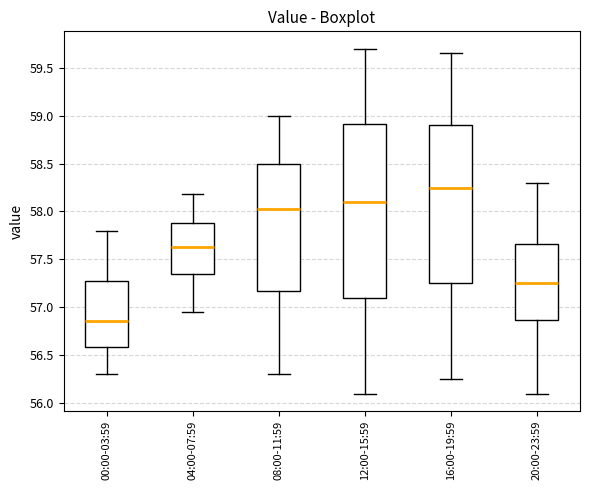

Reading left to right, transcribe this box plot: for each box, give where its median line is, the range the box spans, and where its two whiskers end, as read against the y-axis. The values are not printed on the chart, so give them approximately, as read against the axis.

00:00-03:59: median 56.85, box 56.60 to 57.30, whiskers 56.30 to 57.80
04:00-07:59: median 57.65, box 57.35 to 57.90, whiskers 56.95 to 58.20
08:00-11:59: median 58.05, box 57.20 to 58.50, whiskers 56.30 to 59.00
12:00-15:59: median 58.10, box 57.10 to 58.90, whiskers 56.10 to 59.70
16:00-19:59: median 58.25, box 57.25 to 58.90, whiskers 56.25 to 59.65
20:00-23:59: median 57.25, box 56.85 to 57.65, whiskers 56.10 to 58.30